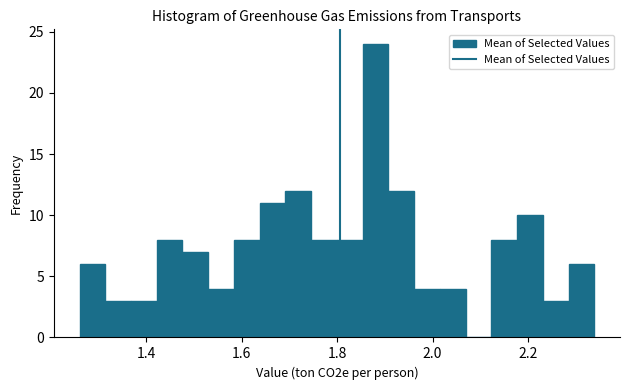

Around what value on the x-axis is the tallest bar? Give the approximate position of its centre, as read against the axis.

1.88